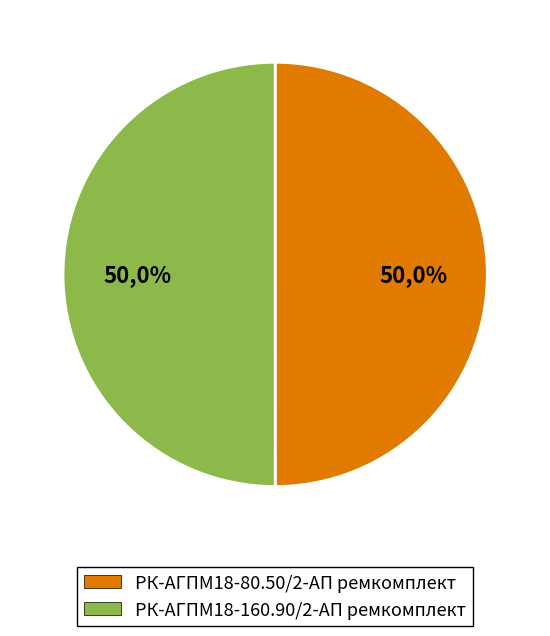

To the nearest percent, what percentage of the pie is РК-АГПМ18-80.50/2-АП ремкомплект?

50%